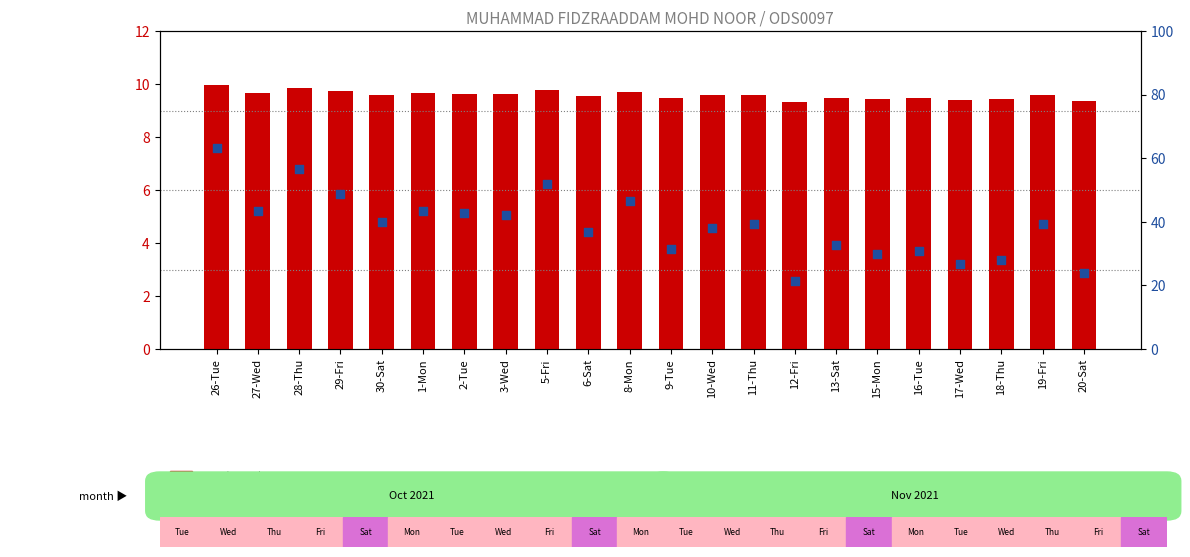

What are all the series names shown in the legend?

Low (hours), percentile rank within the sample